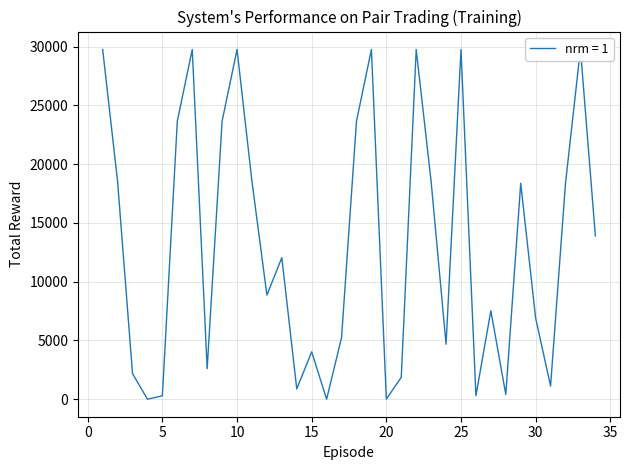

Between 19 and 28, which is larger?

19